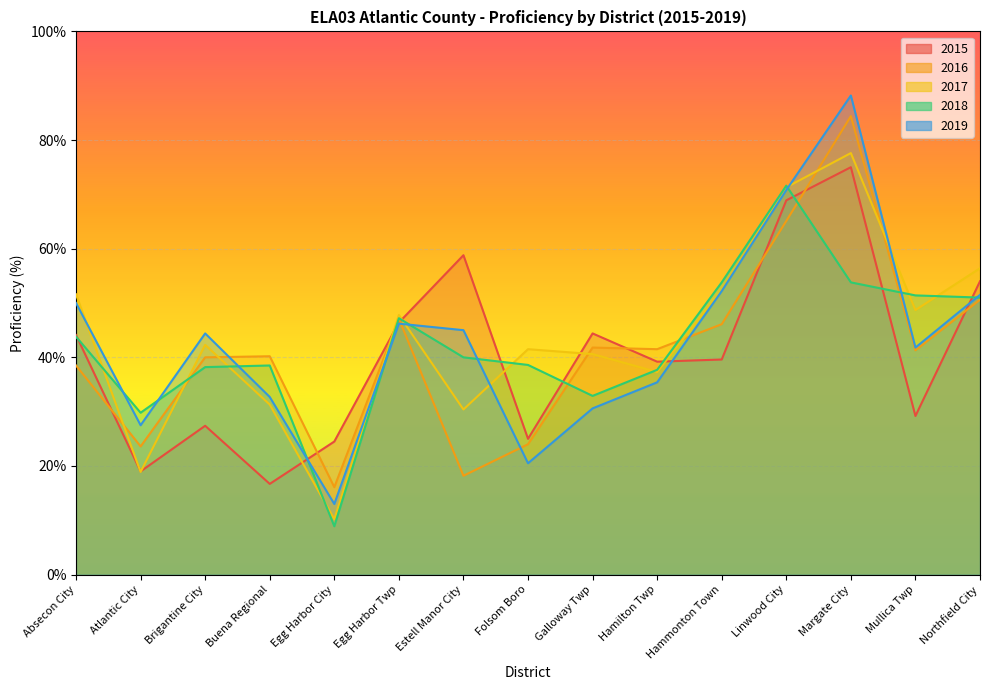

Rank the categories by 2017 value from highest to lowest.

Margate City, Linwood City, Northfield City, Hammonton Town, Absecon City, Mullica Twp, Egg Harbor Twp, Brigantine City, Folsom Boro, Galloway Twp, Hamilton Twp, Buena Regional, Estell Manor City, Atlantic City, Egg Harbor City